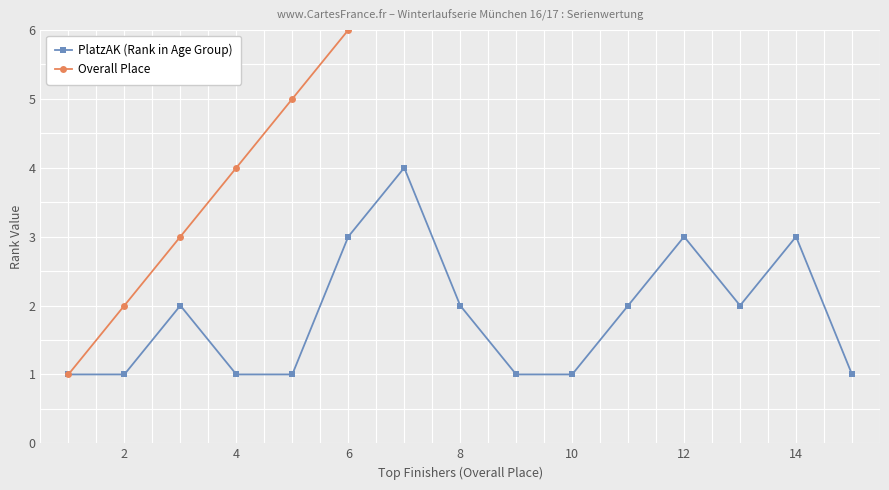

The value of PlatzAK (Rank in Age Group) at 12 is 3. True or false?

True